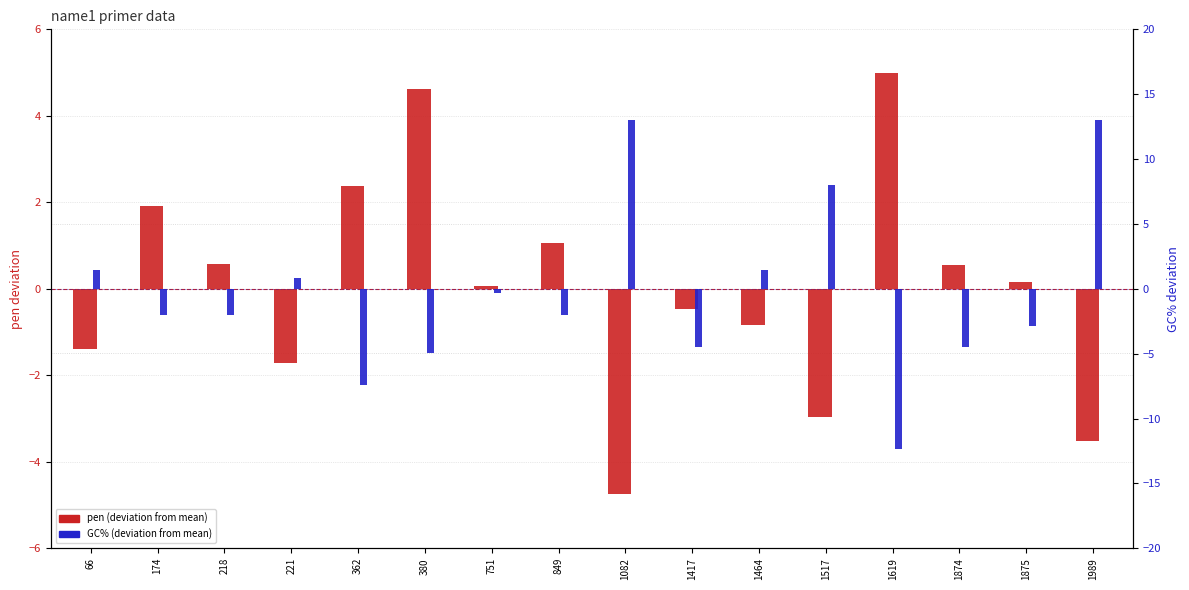

True or false: GC% (deviation from mean) has a value of 0.9 at 221.

True